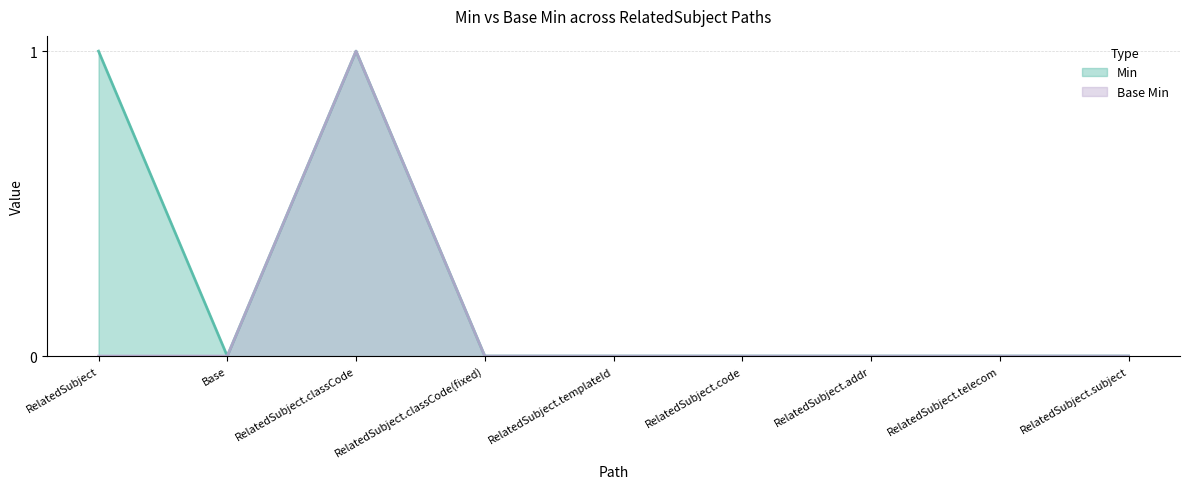

What position from the right is RelatedSubject.addr?

3